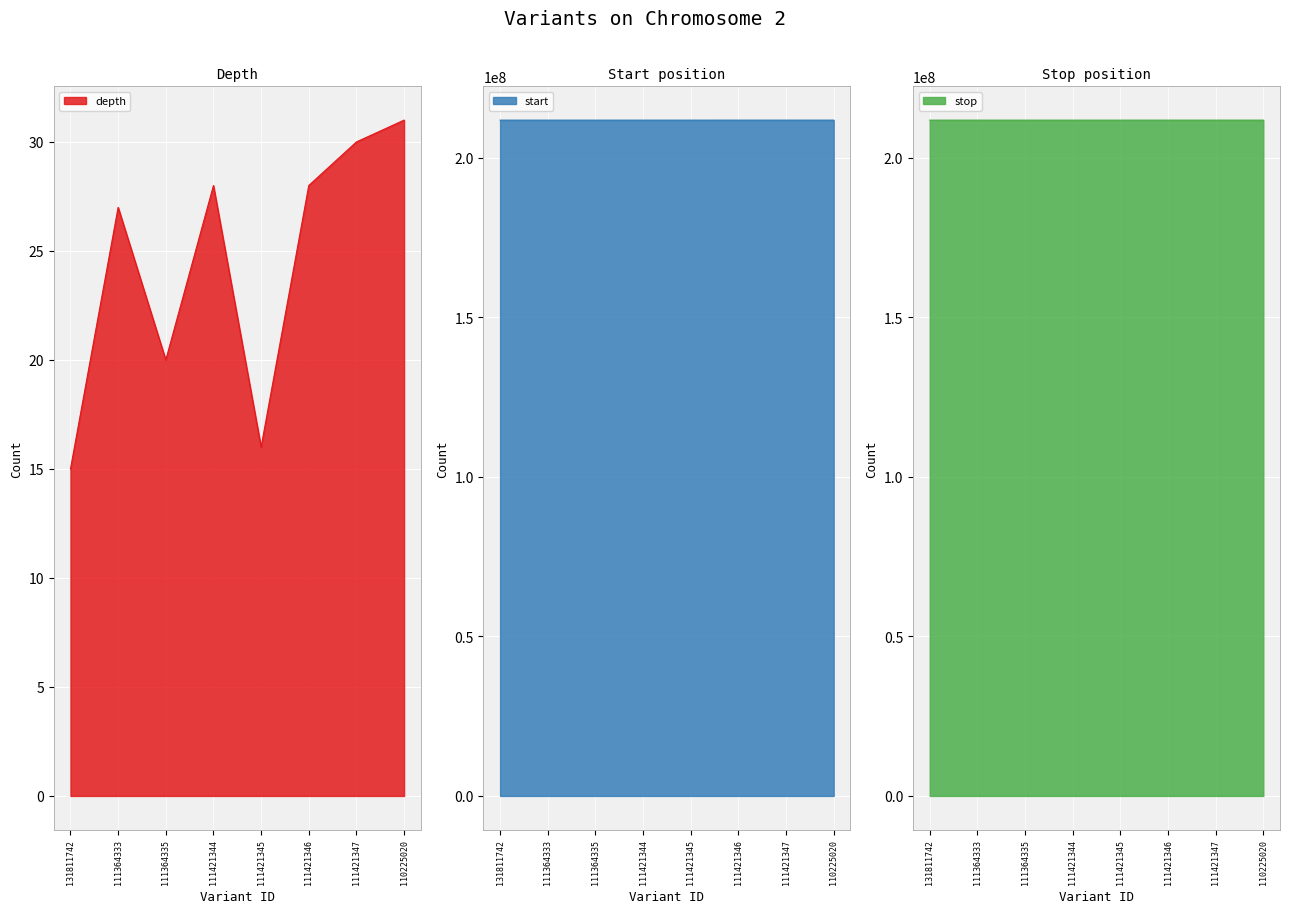

Does the chart display data point markers on the line(s)?

No